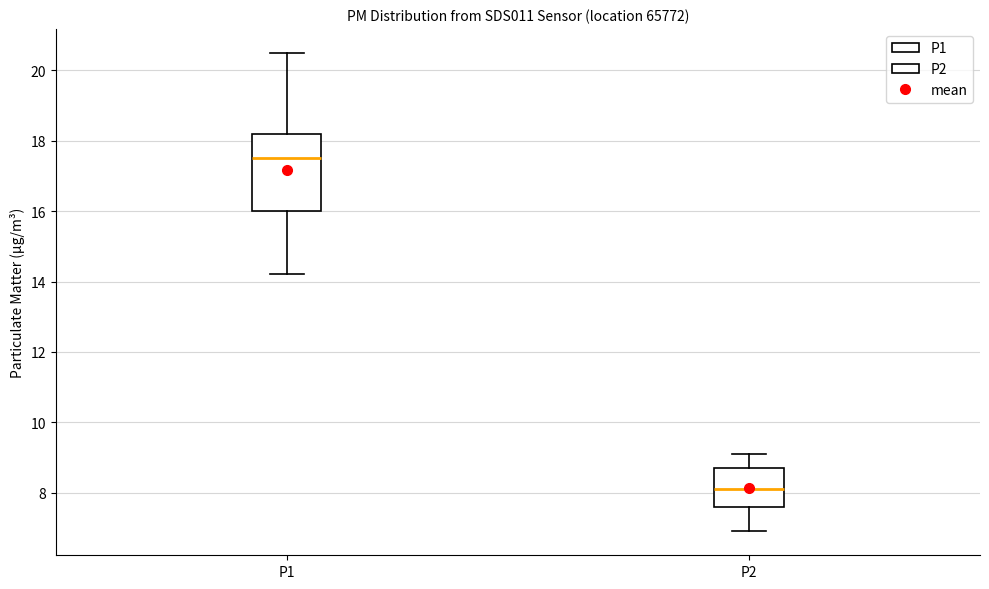

Which box's median line is the highest?

P1